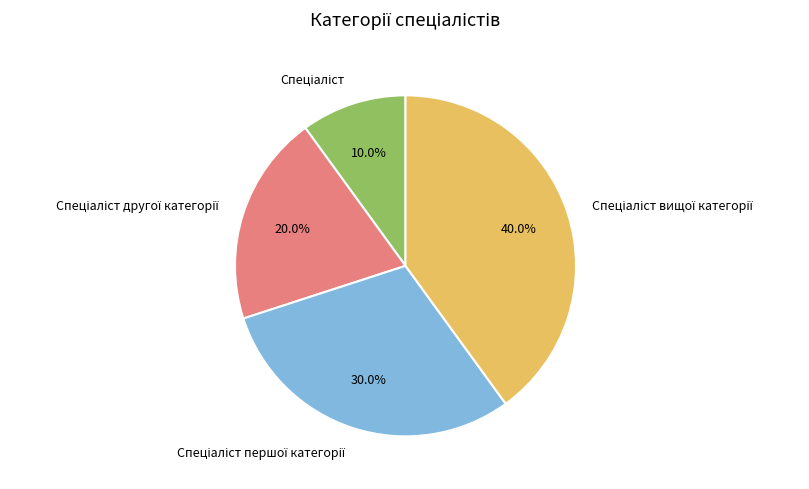

Does any single category account for the majority?

No